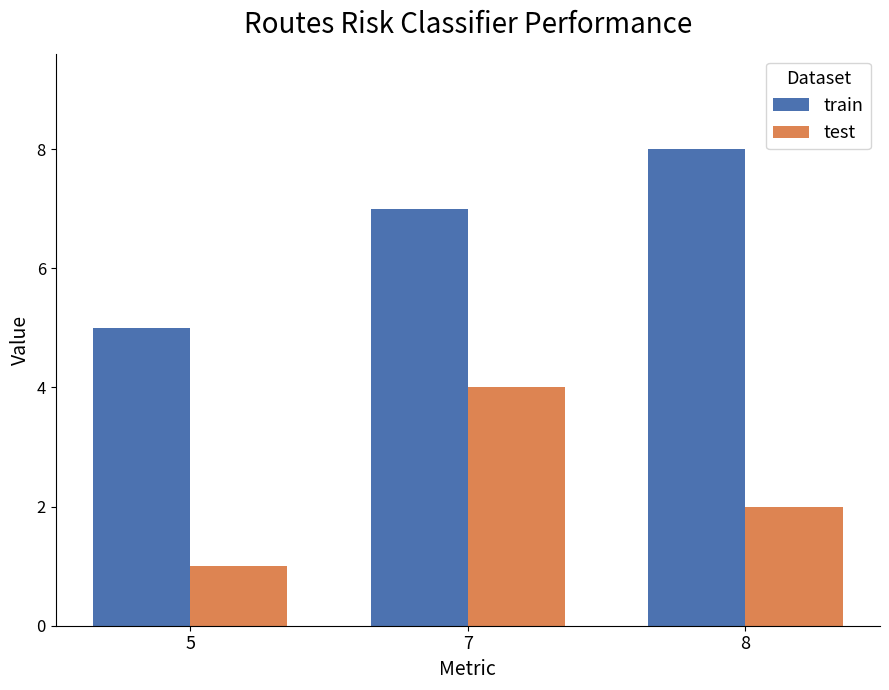

Which category has the highest value across all series?

8